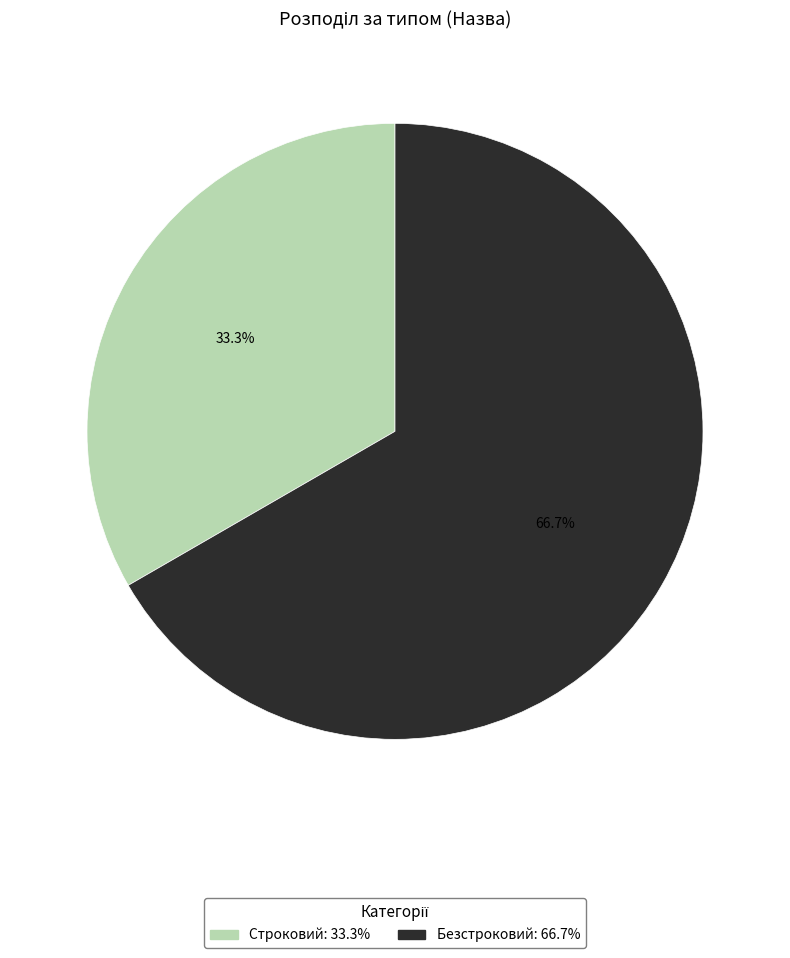

Which slice is the smallest?

Строковий